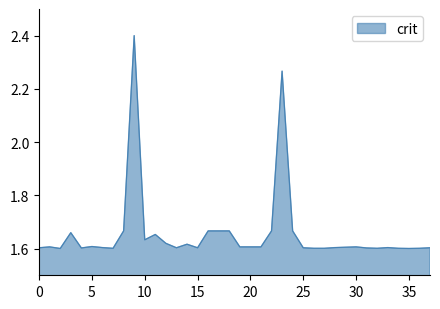

What is the difference between the maximum and minimum values?

0.8